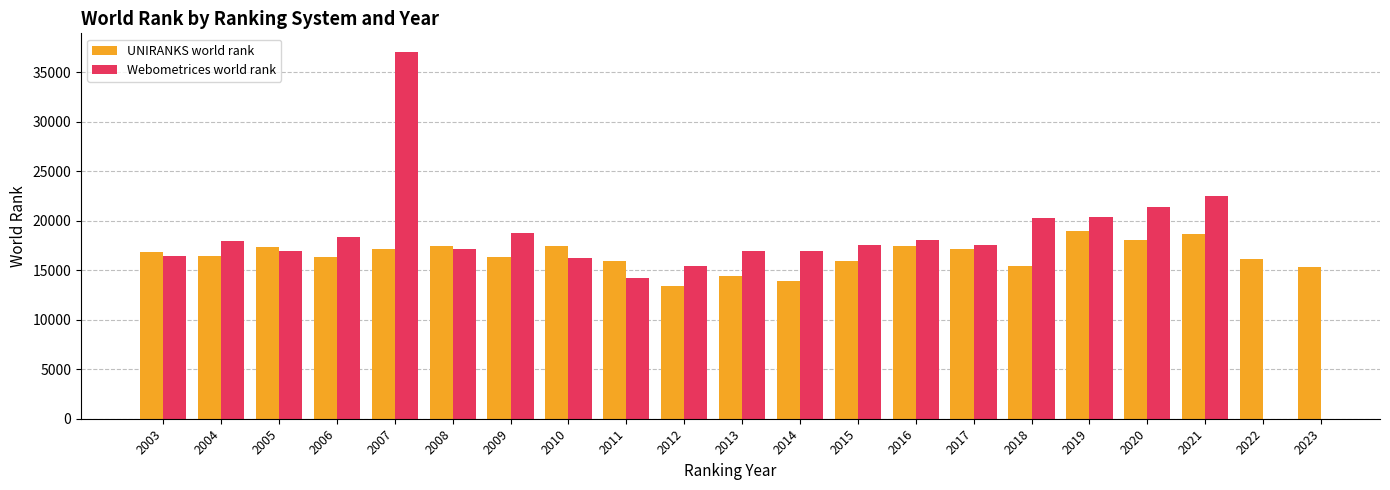

What is the minimum value shown in the chart?

13429.0